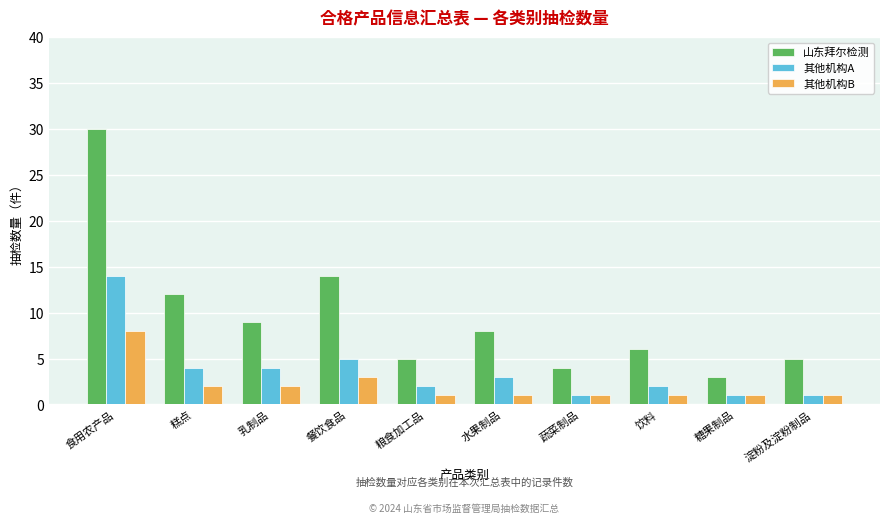

Does the chart contain stacked bars?

No